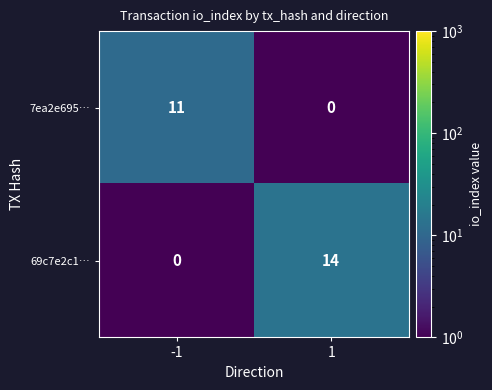

The 7ea2e695… series shows 0 at 1. True or false?

True